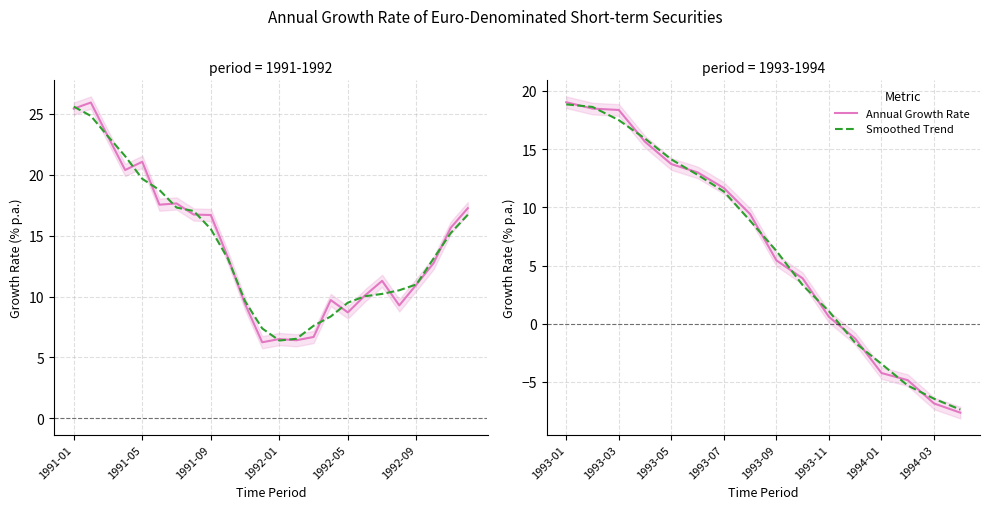

After their last crossing, which series has the higher values: Smoothed Trend or Annual Growth Rate?

Smoothed Trend